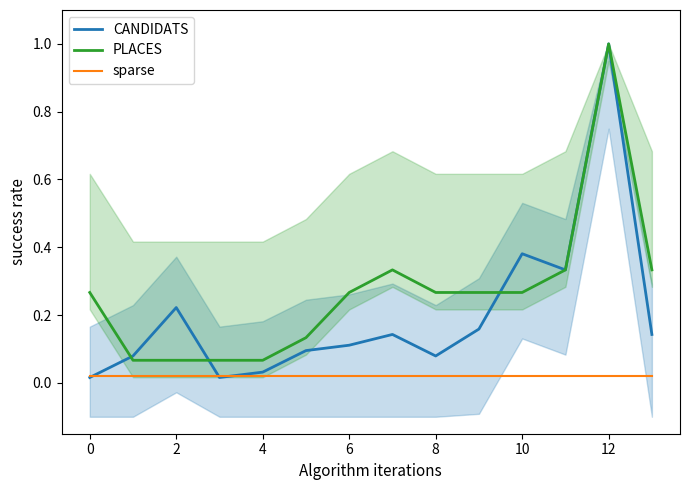

True or false: PLACES and sparse intersect in this chart.

False